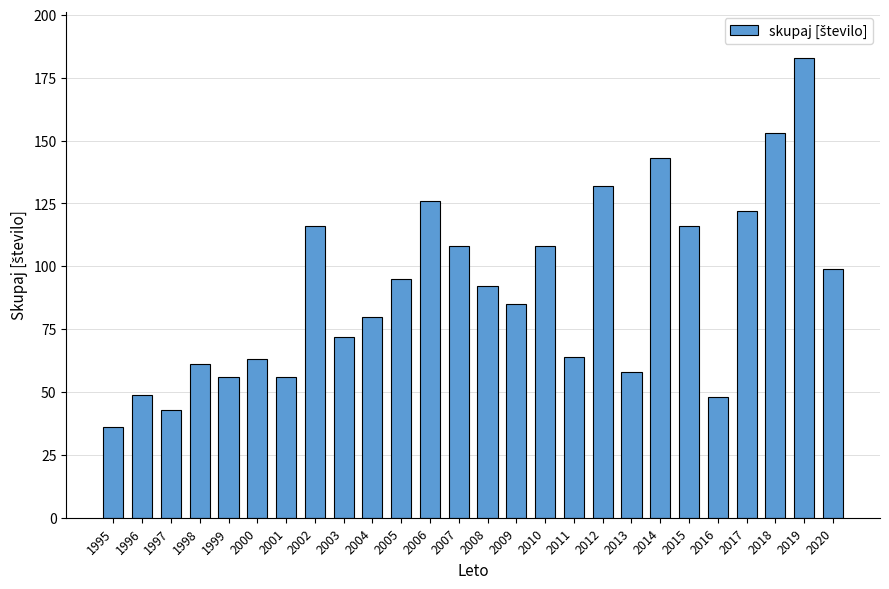

True or false: the data shows 161 at 2020.

False